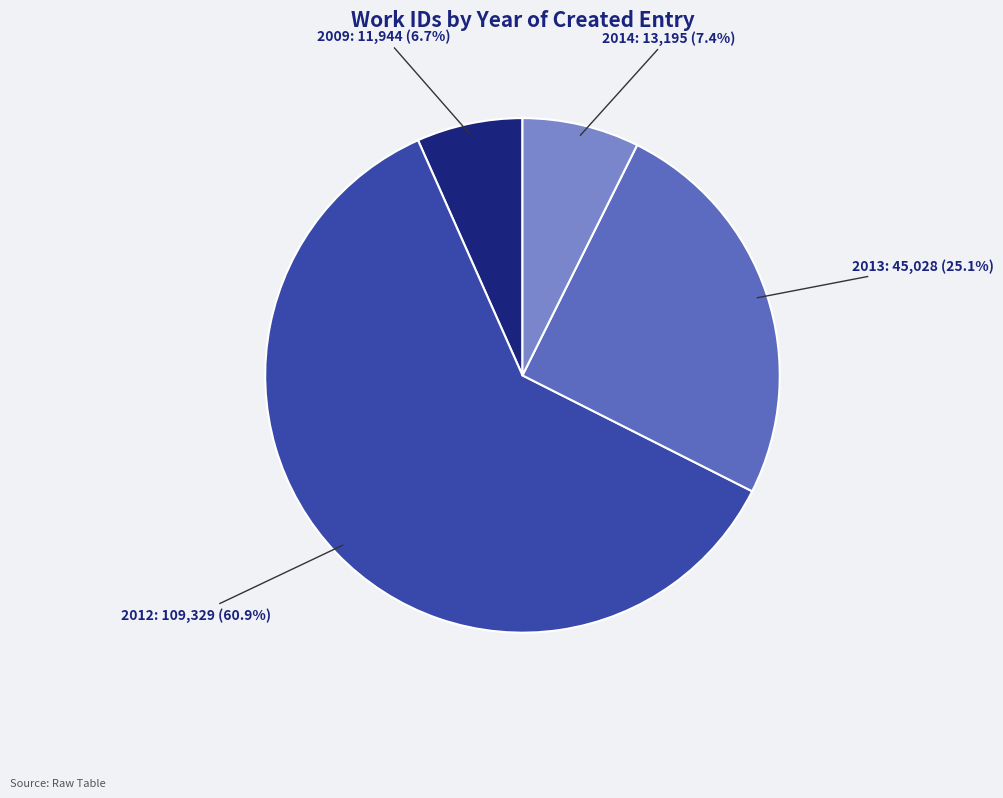

Is there a majority slice in this chart?

Yes